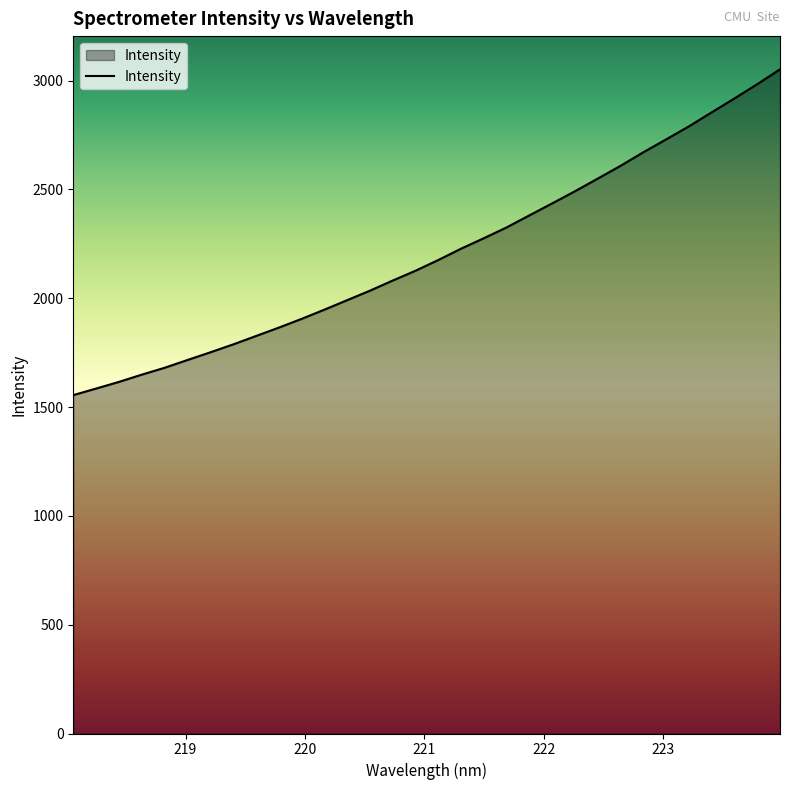

What is the difference between the maximum and minimum values?

1496.9